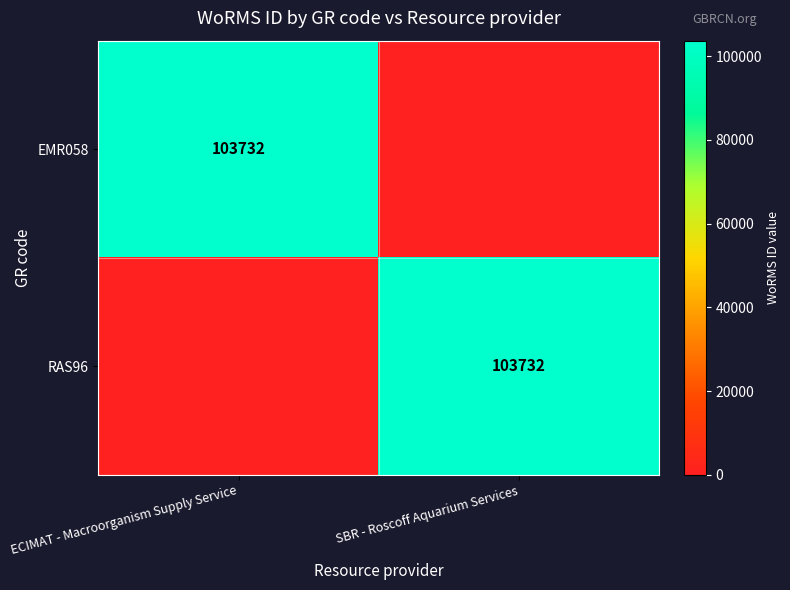

At which category is the sum across all series the highest?

ECIMAT - Macroorganism Supply Service